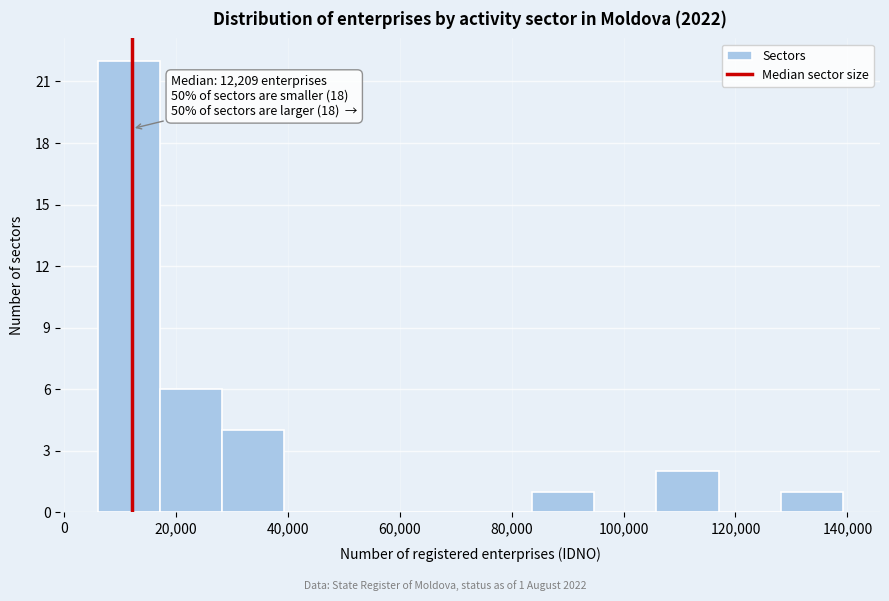

Which range on the x-axis has the tallest bar?

6000 to 18000